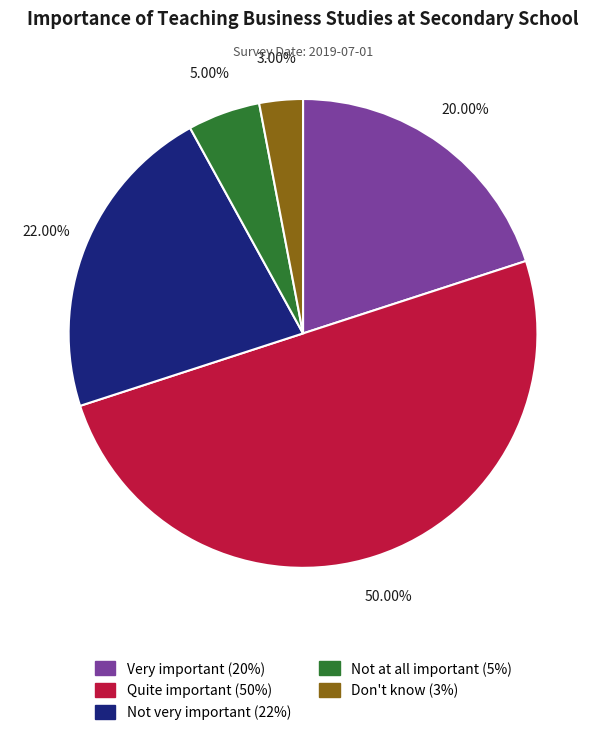

Is it true that Not at all important is 1% of the pie?

False